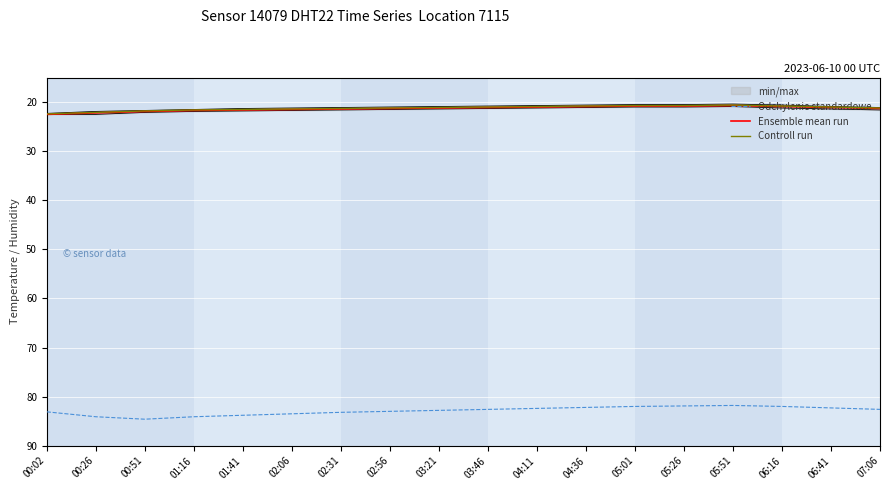

Reading left to right, extract all data points from this chart.

Odchylenie standardowe: 00:02=83.1	00:26=84.1	00:51=84.6	01:16=84.1	01:41=83.8	02:06=83.5	02:31=83.2	02:56=83.0	03:21=82.8	03:46=82.6	04:11=82.4	04:36=82.2	05:01=82.0	05:26=81.9	05:51=81.8	06:16=82.0	06:41=82.3	07:06=82.6
Ensemble mean run: 00:02=22.5	00:26=22.2	00:51=21.9	01:16=21.7	01:41=21.6	02:06=21.5	02:31=21.4	02:56=21.3	03:21=21.2	03:46=21.1	04:11=21.0	04:36=20.9	05:01=20.8	05:26=20.8	05:51=20.7	06:16=20.9	06:41=21.1	07:06=21.3
Controll run: 00:02=22.4	00:26=22.1	00:51=21.8	01:16=21.6	01:41=21.5	02:06=21.4	02:31=21.3	02:56=21.2	03:21=21.1	03:46=21.0	04:11=20.9	04:36=20.8	05:01=20.7	05:26=20.7	05:51=20.6	06:16=20.8	06:41=21.0	07:06=21.2